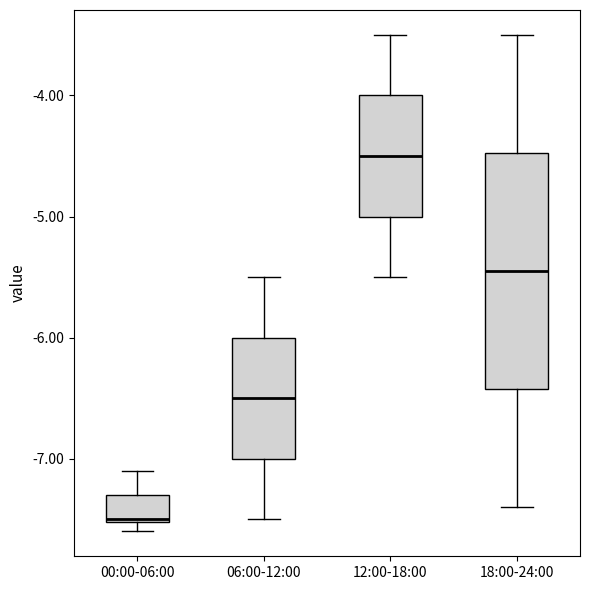

Reading left to right, read every box against the y-axis: the position of its median line, the range the box covers, and the ends of its whiskers. The values are not printed on the chart, so give them approximately, as read against the axis.

00:00-06:00: median -7.5, box -7.5 to -7.3, whiskers -7.6 to -7.1
06:00-12:00: median -6.5, box -7.0 to -6.0, whiskers -7.5 to -5.5
12:00-18:00: median -4.5, box -5.0 to -4.0, whiskers -5.5 to -3.5
18:00-24:00: median -5.4, box -6.4 to -4.5, whiskers -7.4 to -3.5